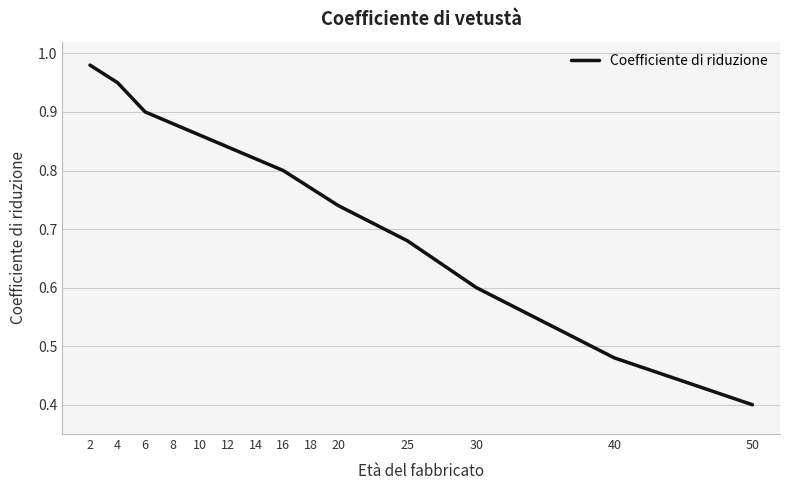

Is this an area chart (filled region under the line)?

No